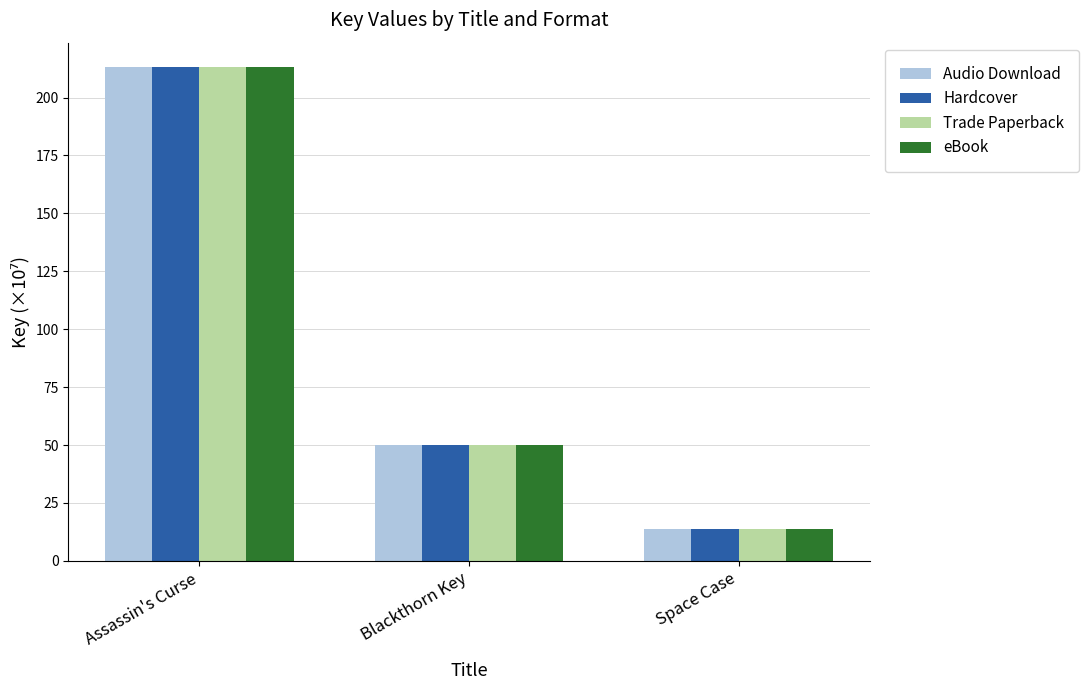

What is the value of the Trade Paperback bar at the 1st from the left?

213.0